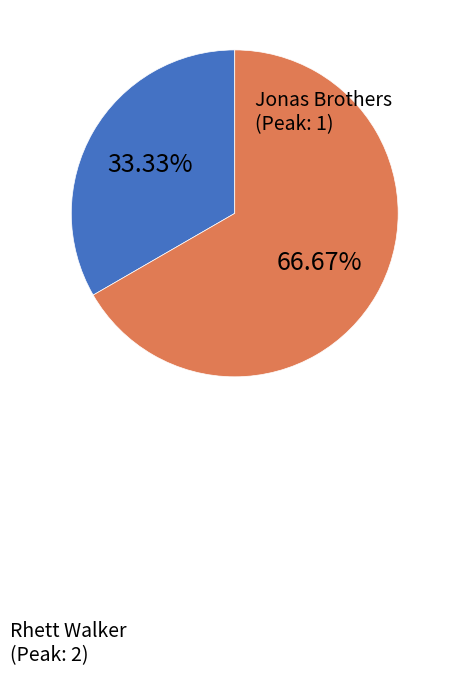

Count the number of slices in the pie.

2